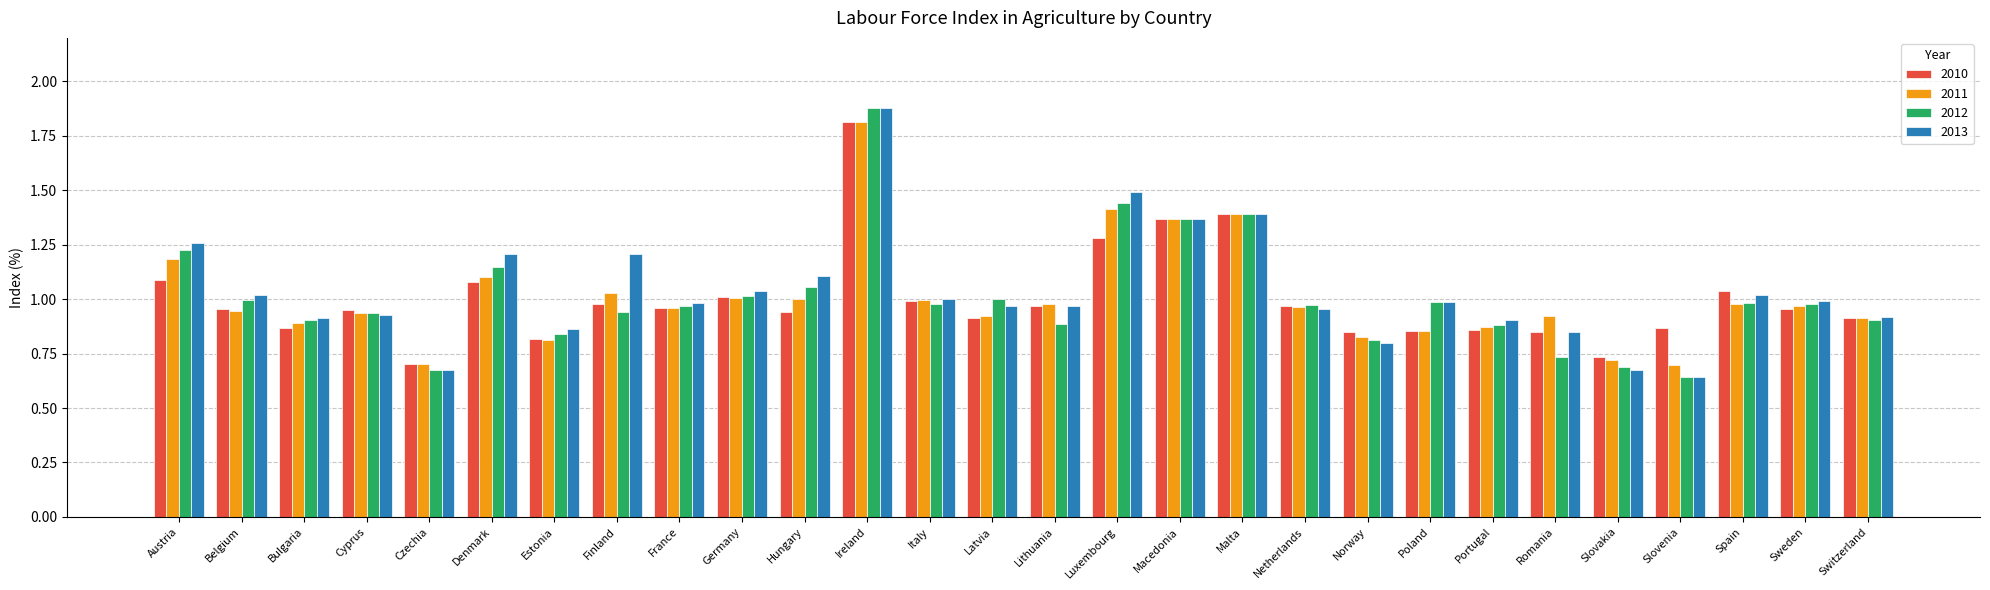

What is the sum of all 2011 values?

28.2